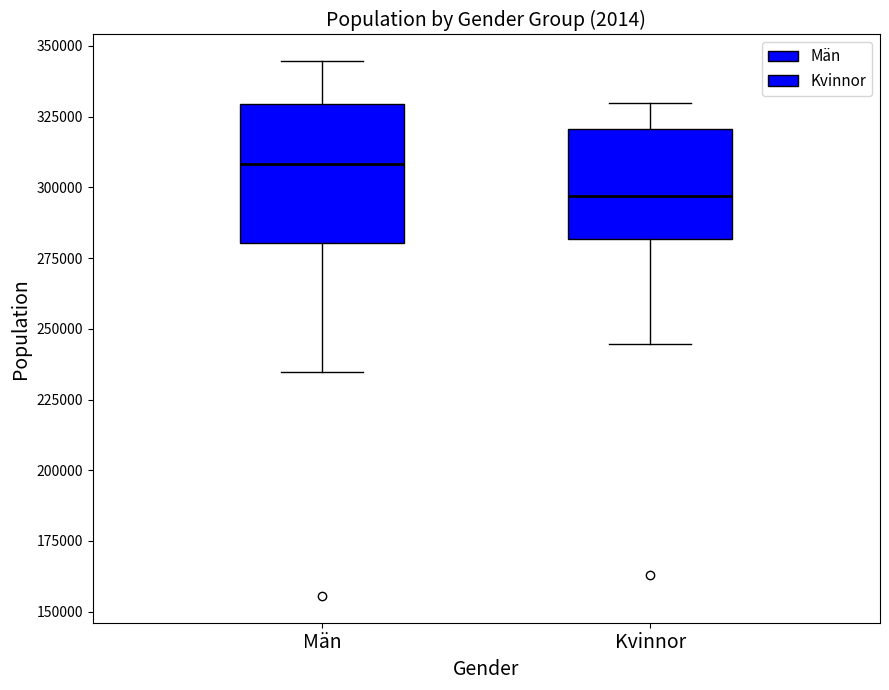

Where does the upper whisker of the box for Kvinnor end on the y-axis? The values are not printed on the chart, so give them approximately, as read against the axis.

330000